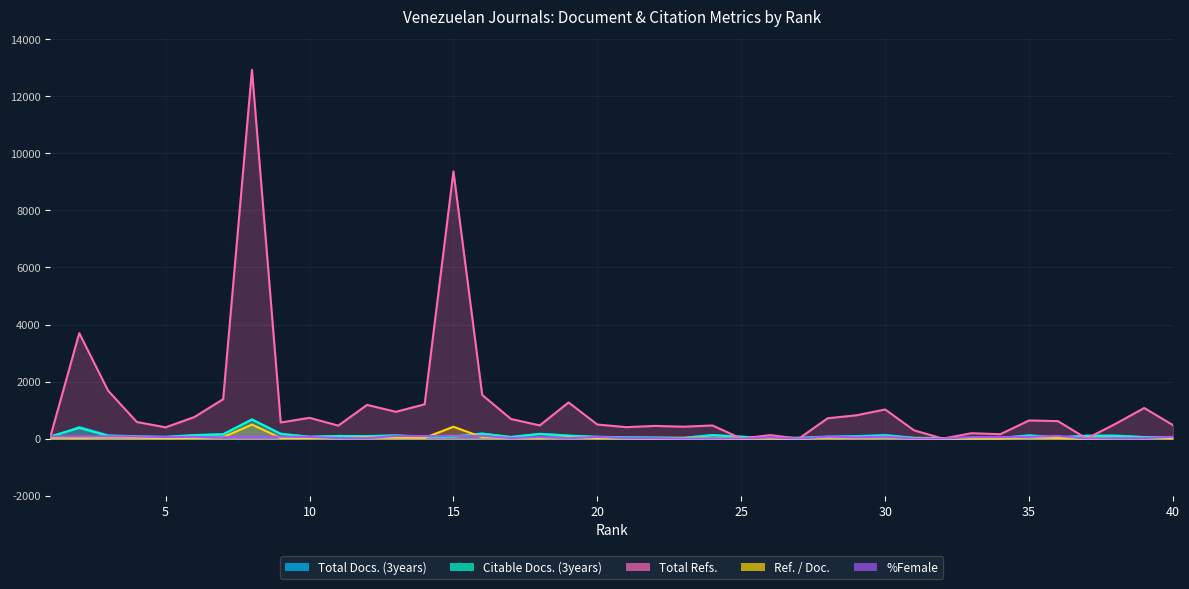

Which series has the largest range (max minus min)?

Total Refs.